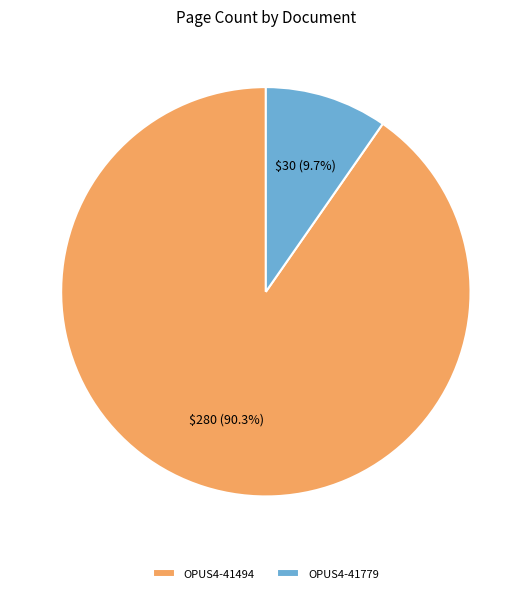

How many segments does this pie chart have?

2